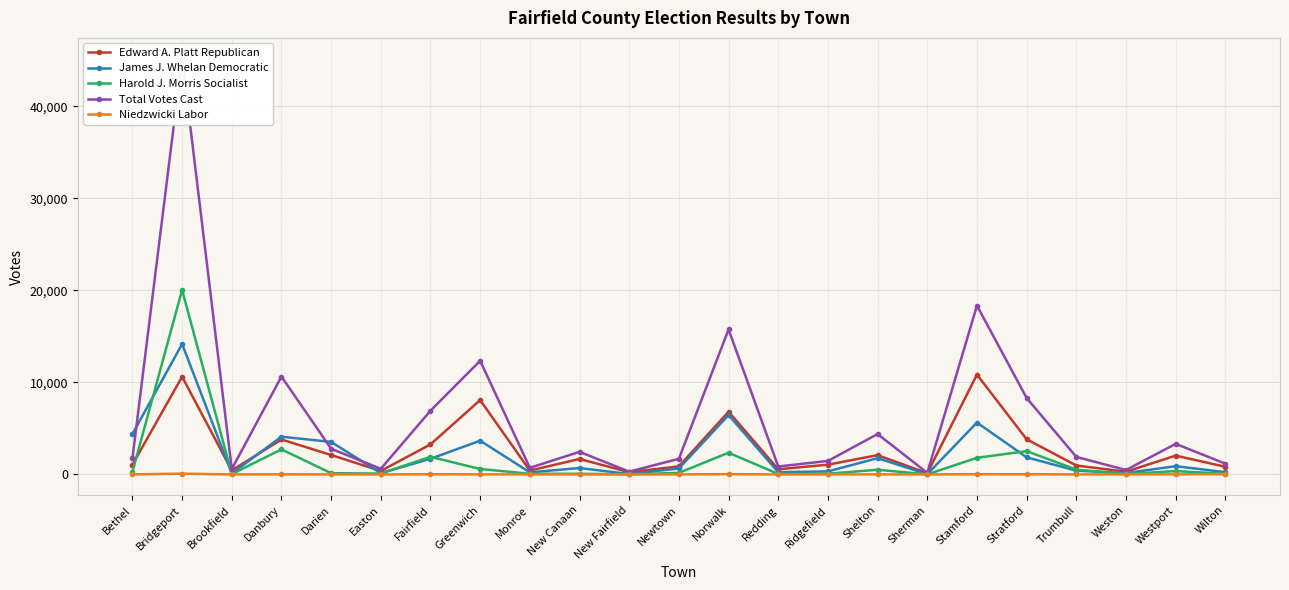

Between New Canaan and Easton, which is larger?

New Canaan